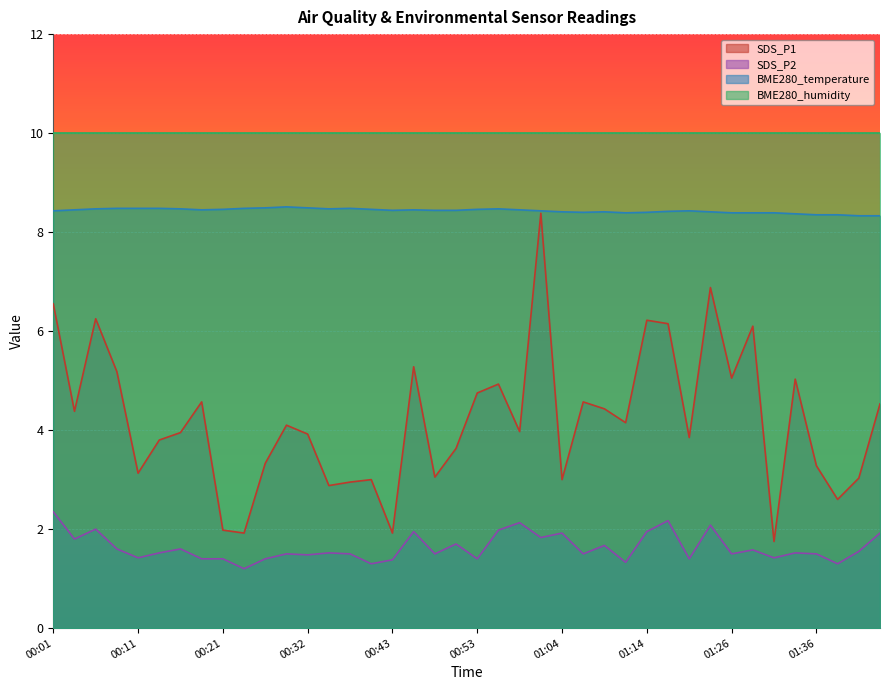

At how many categories does at least one series exceed 1?

40